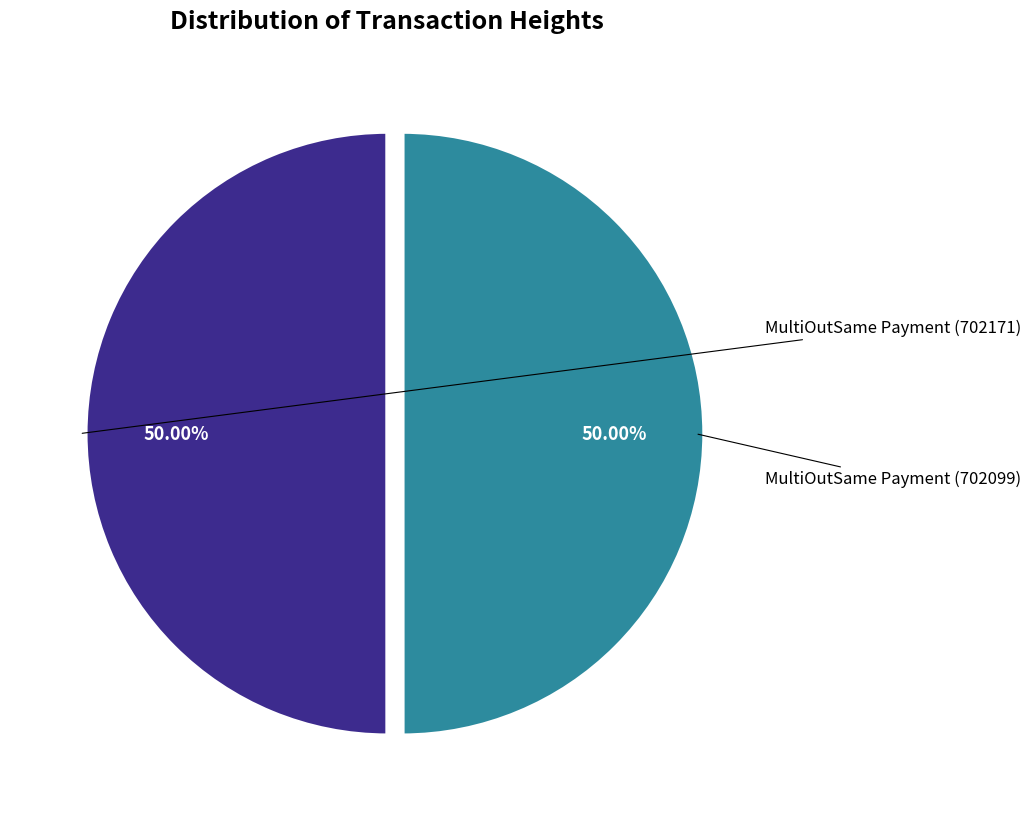

How many segments does this pie chart have?

2